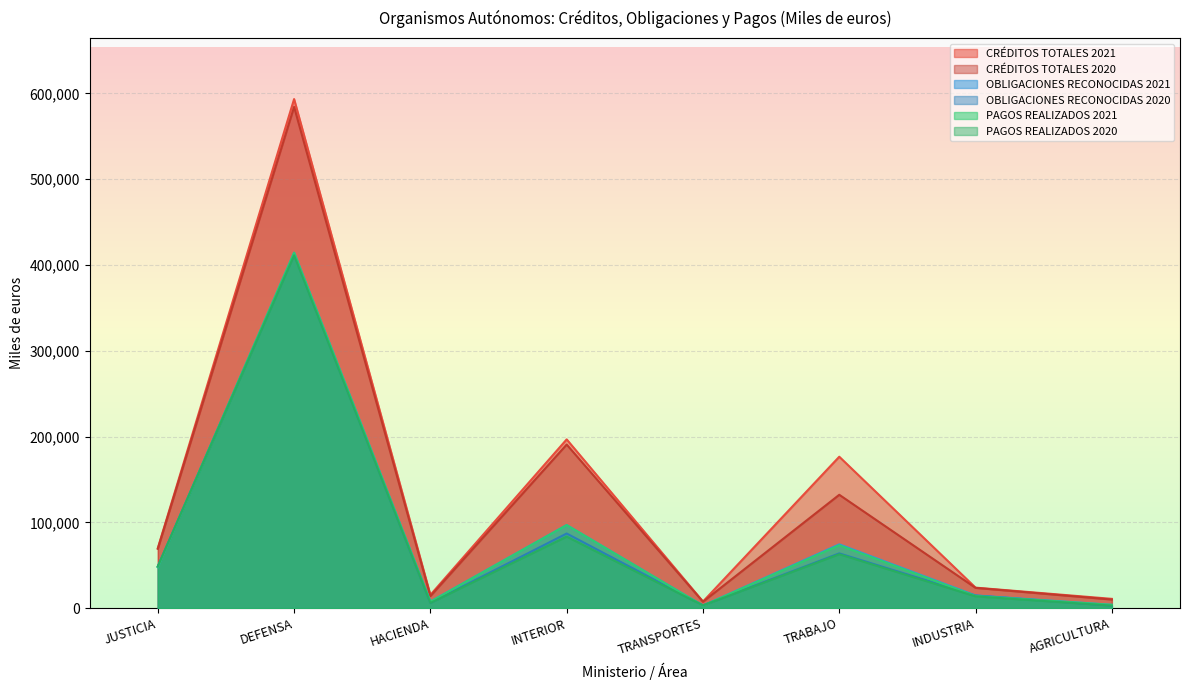

What is the difference between the maximum and minimum values in the PAGOS REALIZADOS 2020 series?

408214